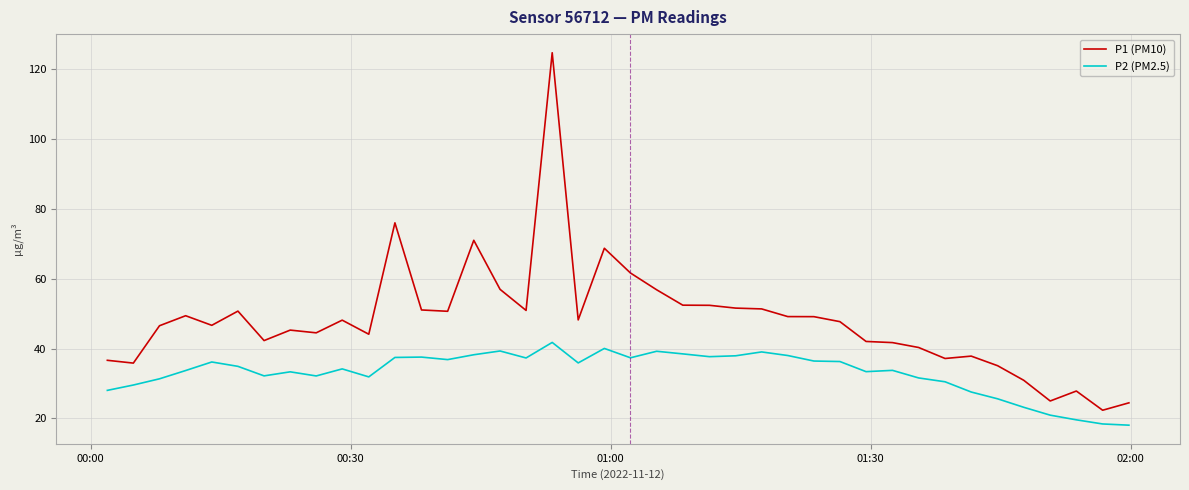

What is the greatest value displayed?

124.7